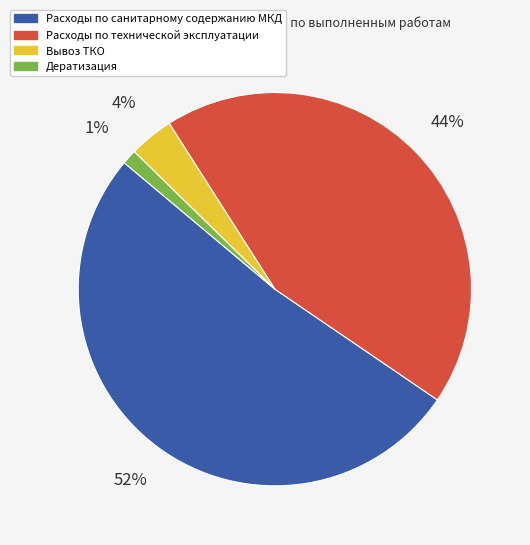

Which category accounts for the majority?

Расходы по санитарному содержанию МКД